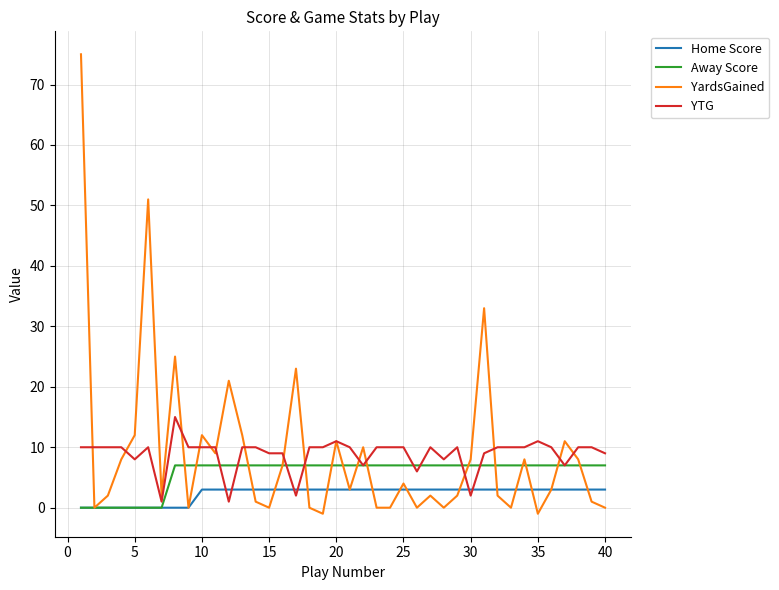

Reading left to right, what are all the values shown in this chart?

Home Score: 0	0	0	0	0	0	0	0	0	3	3	3	3	3	3	3	3	3	3	3	3	3	3	3	3	3	3	3	3	3	3	3	3	3	3	3	3	3	3	3
Away Score: 0	0	0	0	0	0	0	7	7	7	7	7	7	7	7	7	7	7	7	7	7	7	7	7	7	7	7	7	7	7	7	7	7	7	7	7	7	7	7	7
YardsGained: 75	0	2	8	12	51	2	25	0	12	9	21	12	1	0	7	23	0	-1	11	3	10	0	0	4	0	2	0	2	8	33	2	0	8	-1	3	11	8	1	0
YTG: 10	10	10	10	8	10	1	15	10	10	10	1	10	10	9	9	2	10	10	11	10	7	10	10	10	6	10	8	10	2	9	10	10	10	11	10	7	10	10	9